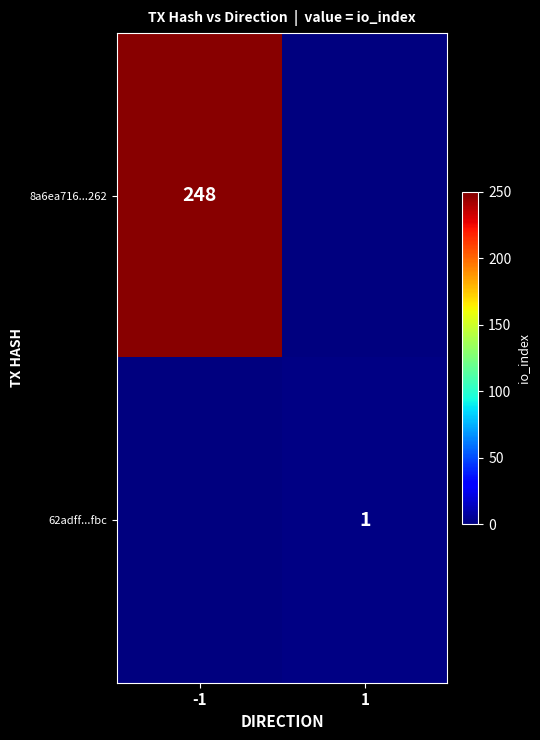

True or false: 8a6ea716...262 has a value of 248 at -1.

True